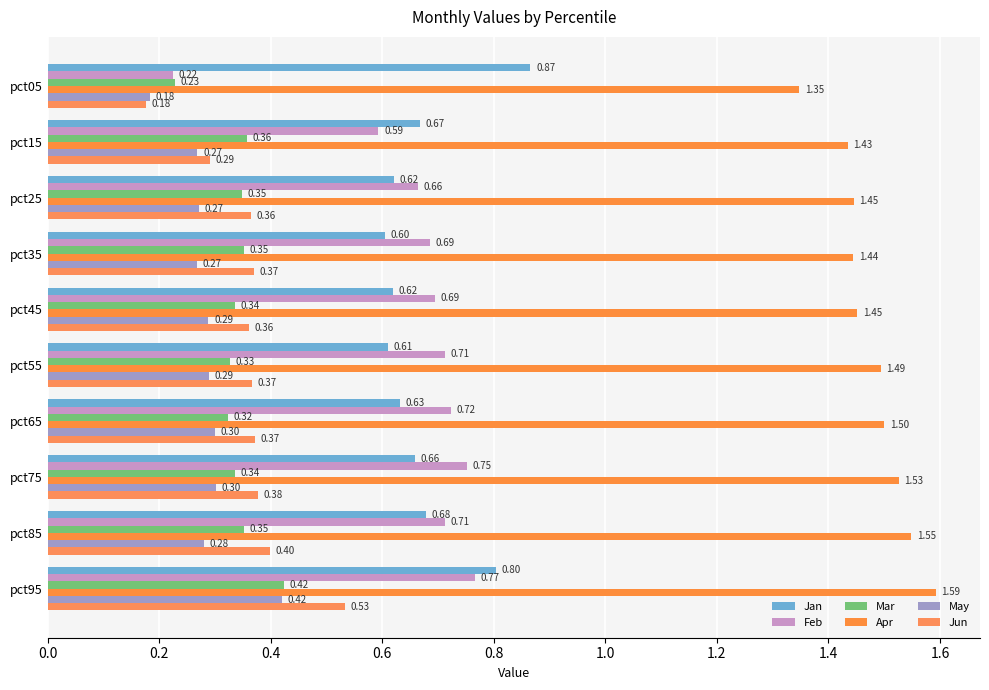

How many series are shown in this chart?

6